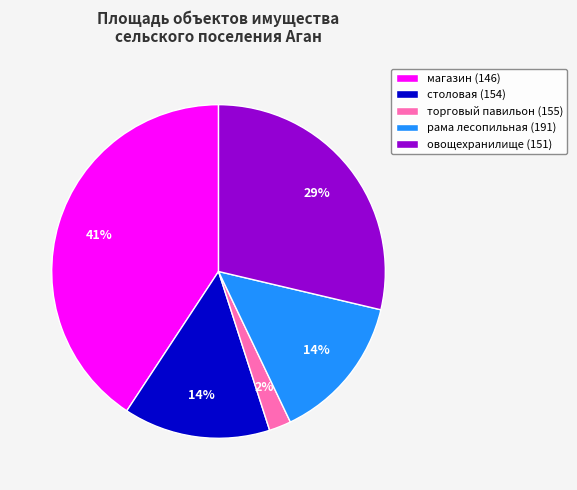

To the nearest percent, what is the average slice percentage?

20%